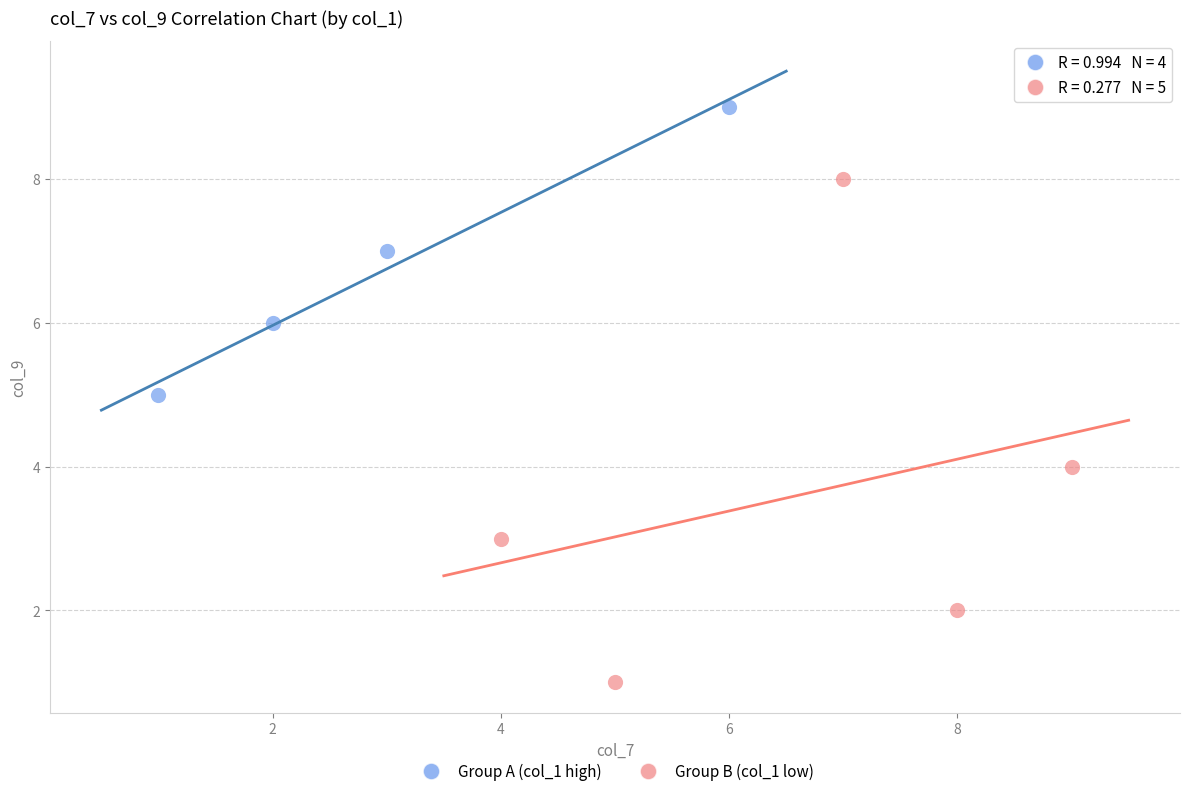

Which series contains the highest Y value?

Group A (col_1 high)